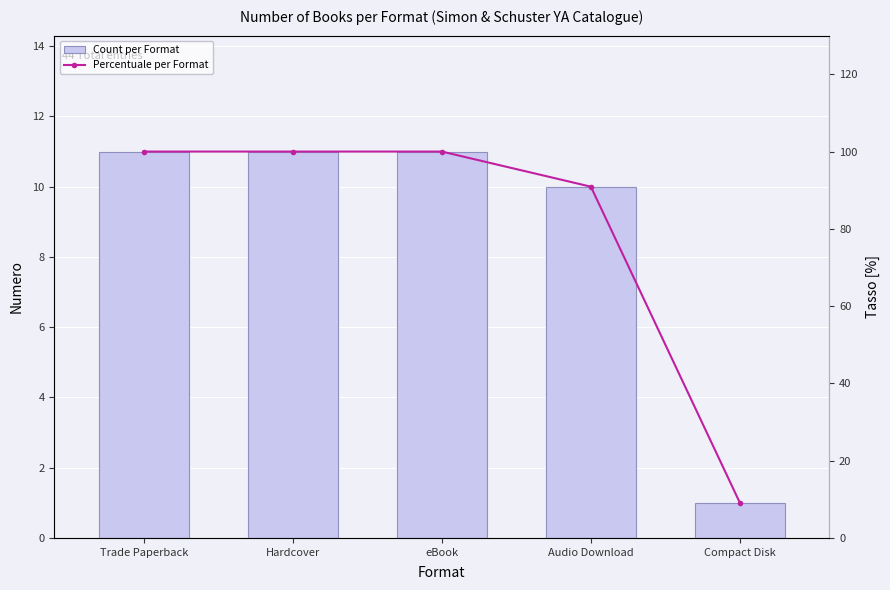

Which category has the lowest value in the Count per Format series?

Compact Disk